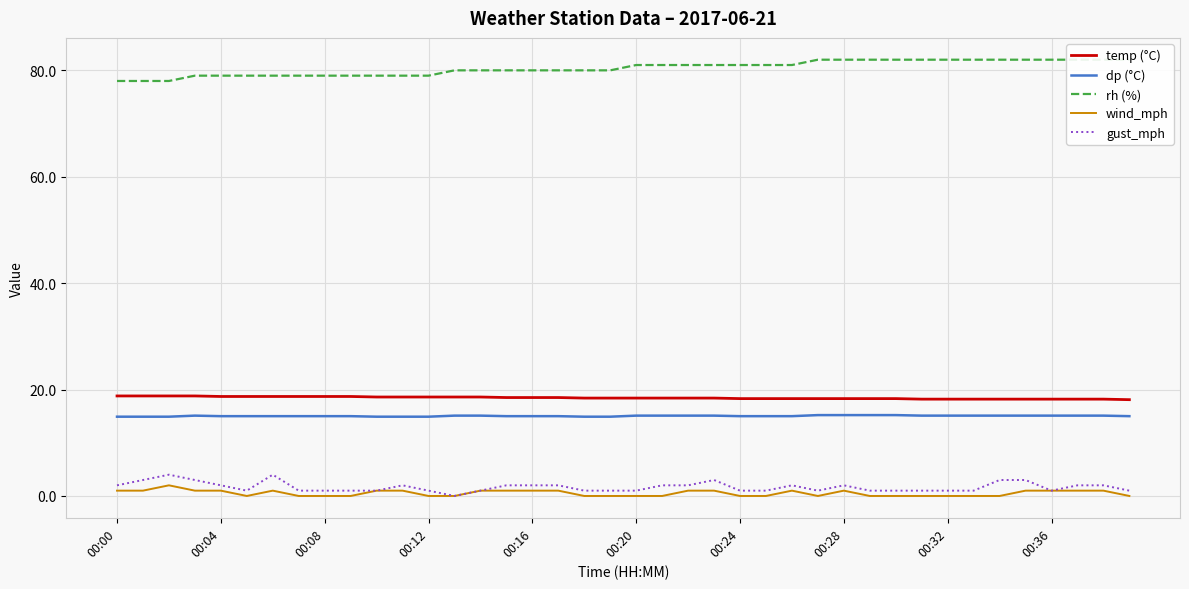

Rank the series at 23 from highest to lowest value.

rh (%), temp (°C), dp (°C), gust_mph, wind_mph